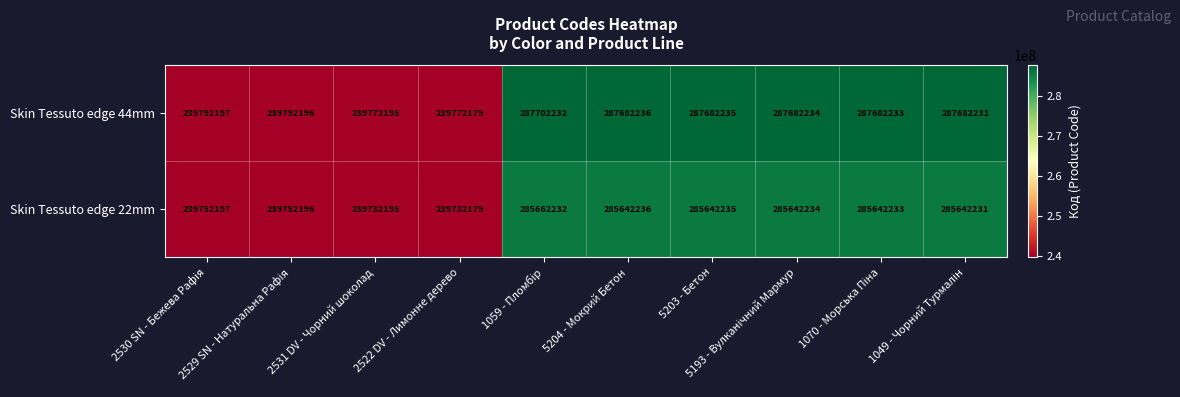

Which series has the largest range (max minus min)?

Skin Tessuto edge 44mm